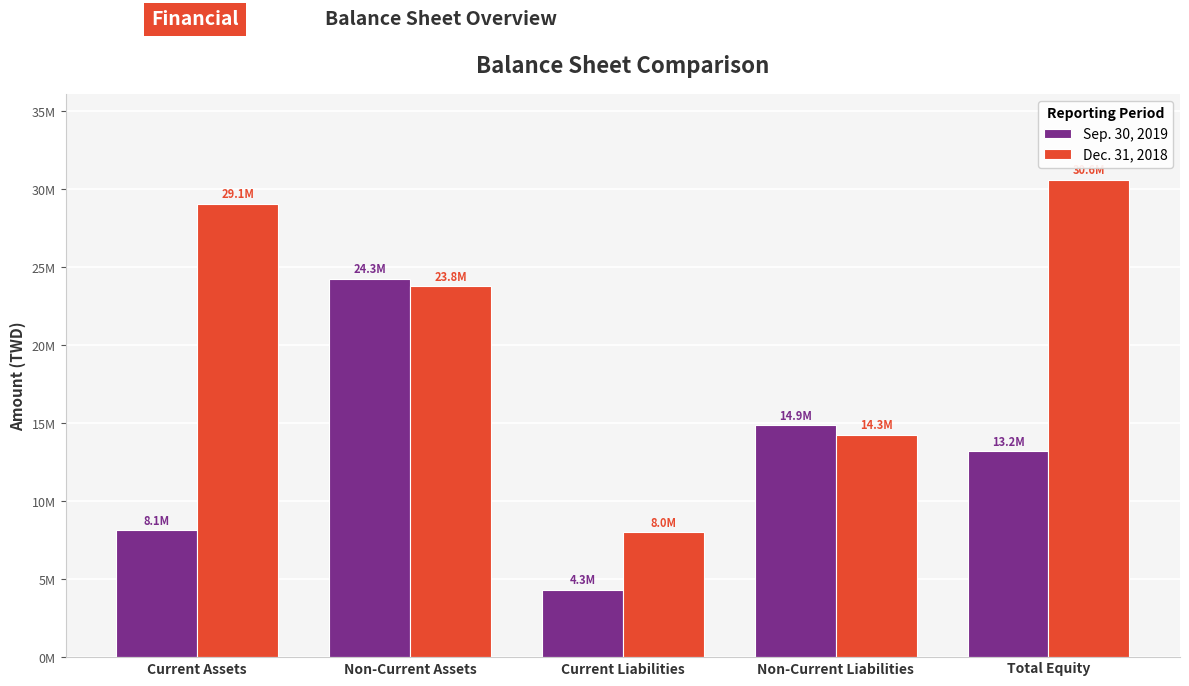

Reading left to right, transcribe all the data shown in this chart.

Sep. 30, 2019: Current Assets=8136578	Non-Current Assets=24252059	Current Liabilities=4322402	Non-Current Liabilities=14874896	Total Equity=13191339
Dec. 31, 2018: Current Assets=29092500	Non-Current Assets=23788338	Current Liabilities=7998398	Non-Current Liabilities=14264407	Total Equity=30618033